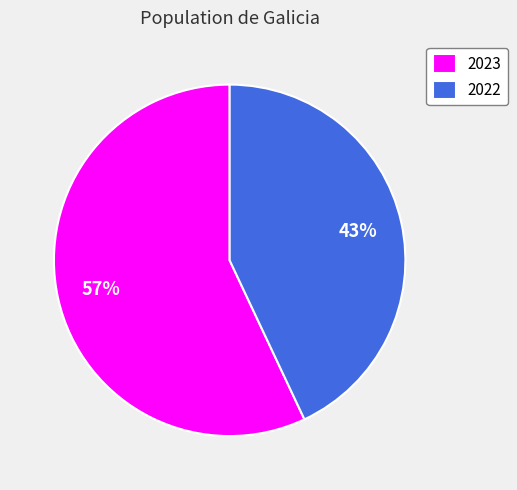

Which has a higher value, 2023 or 2022?

2023